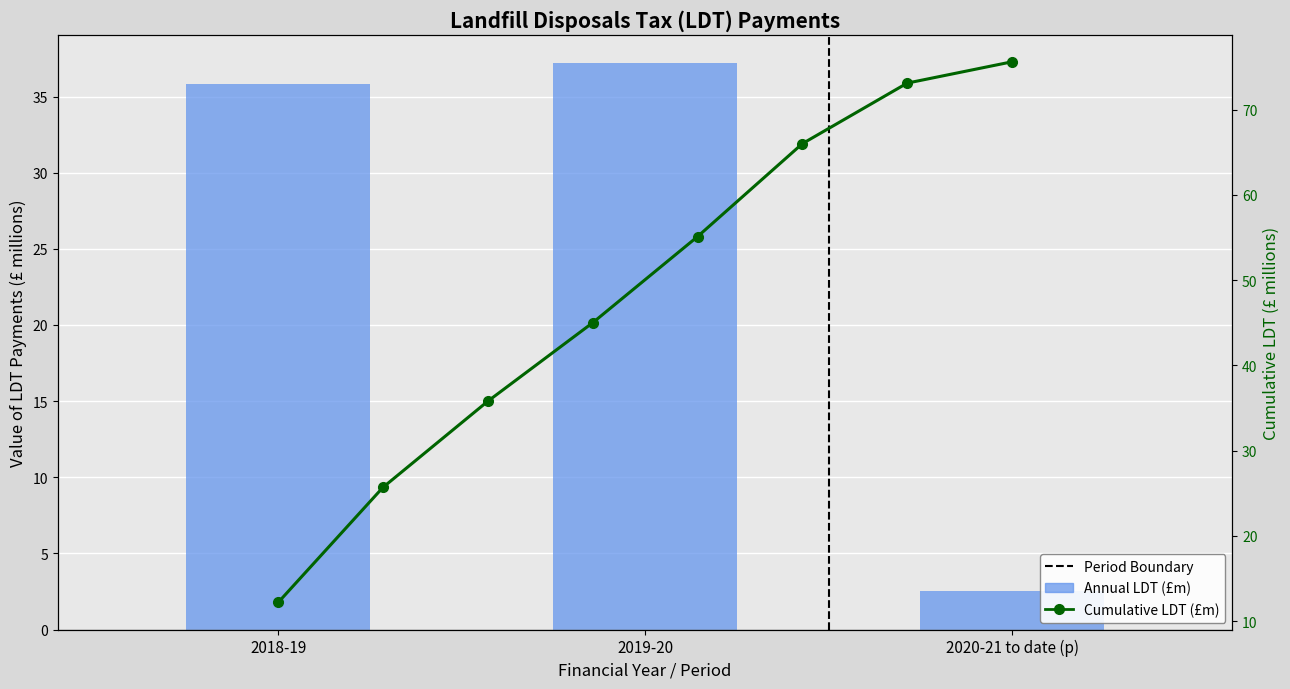

What is the sum of the values at 2019-20 and 2018-19?

73.0